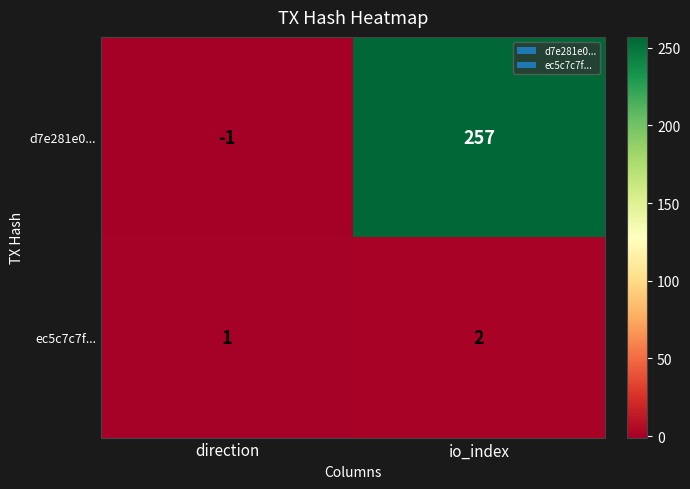

How many categories are shown in the chart?

2